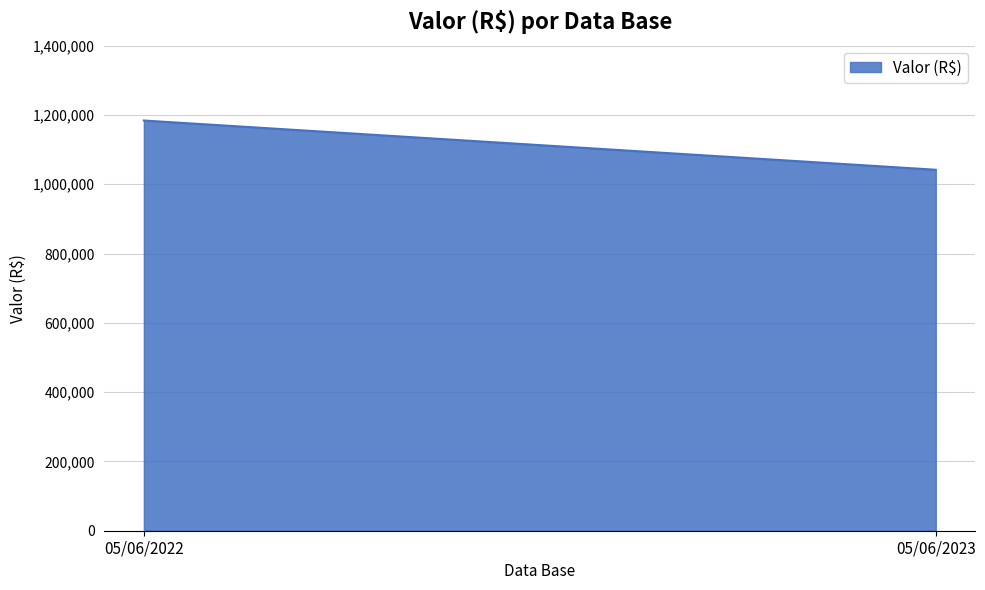

Count the number of categories in the chart.

2